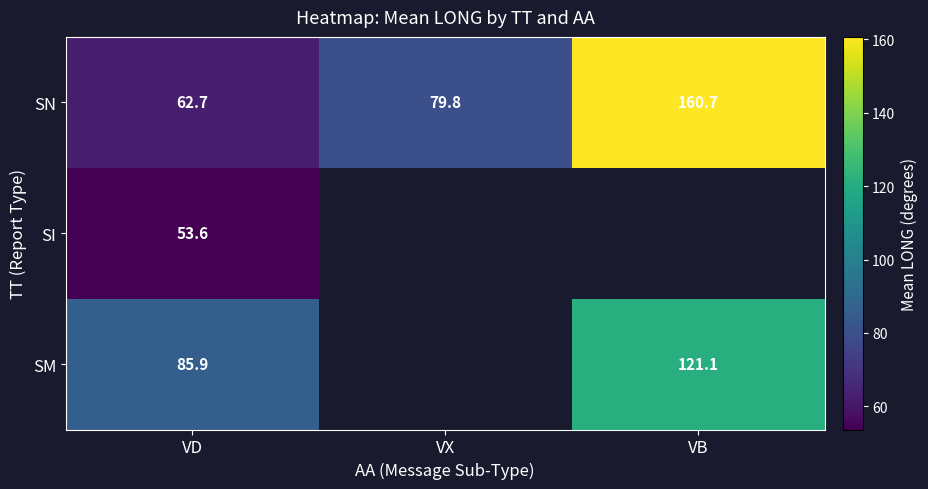

What is the greatest value displayed?

160.7